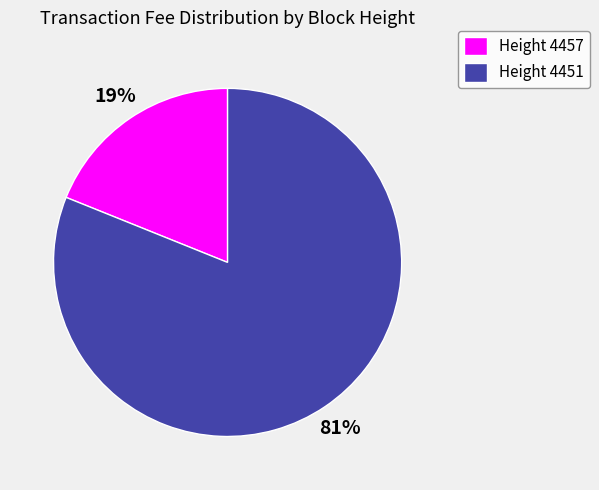

To the nearest percent, what is the combined percentage of Height 4451 and Height 4457?

100%